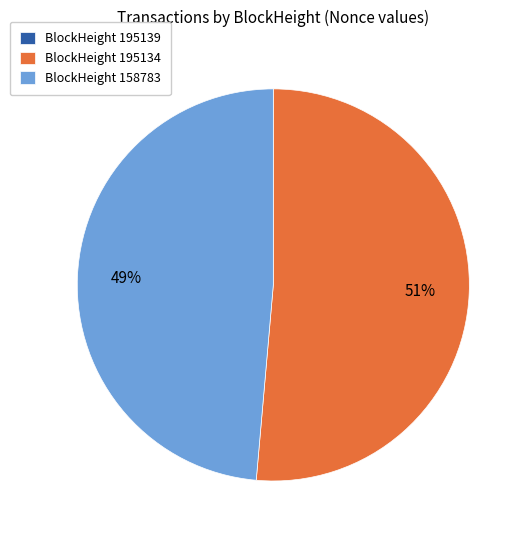

To the nearest percent, what is the average slice percentage?

33%